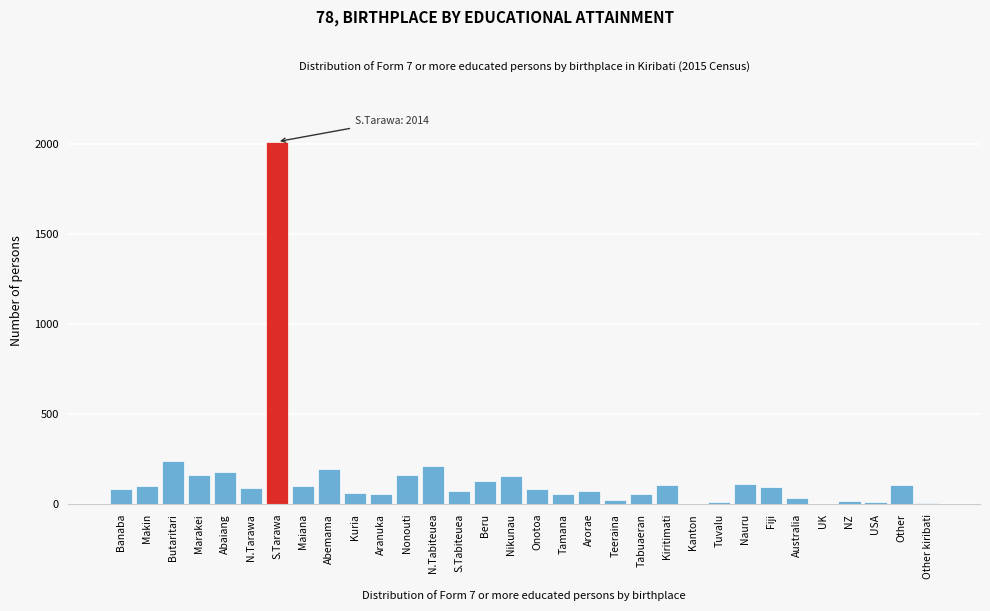

What is the approximate value at Kuria?

63